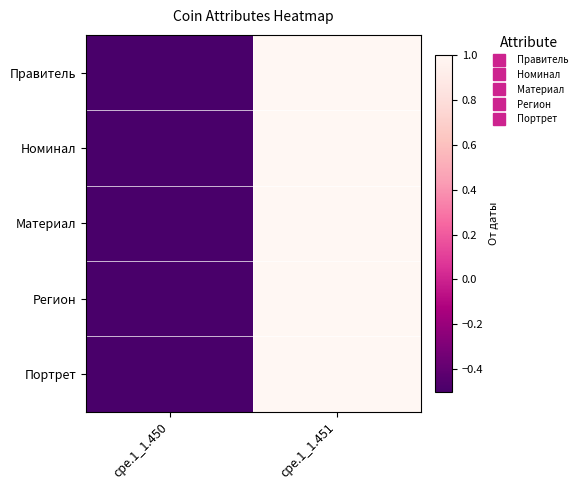

What is the maximum value shown in the chart?

1